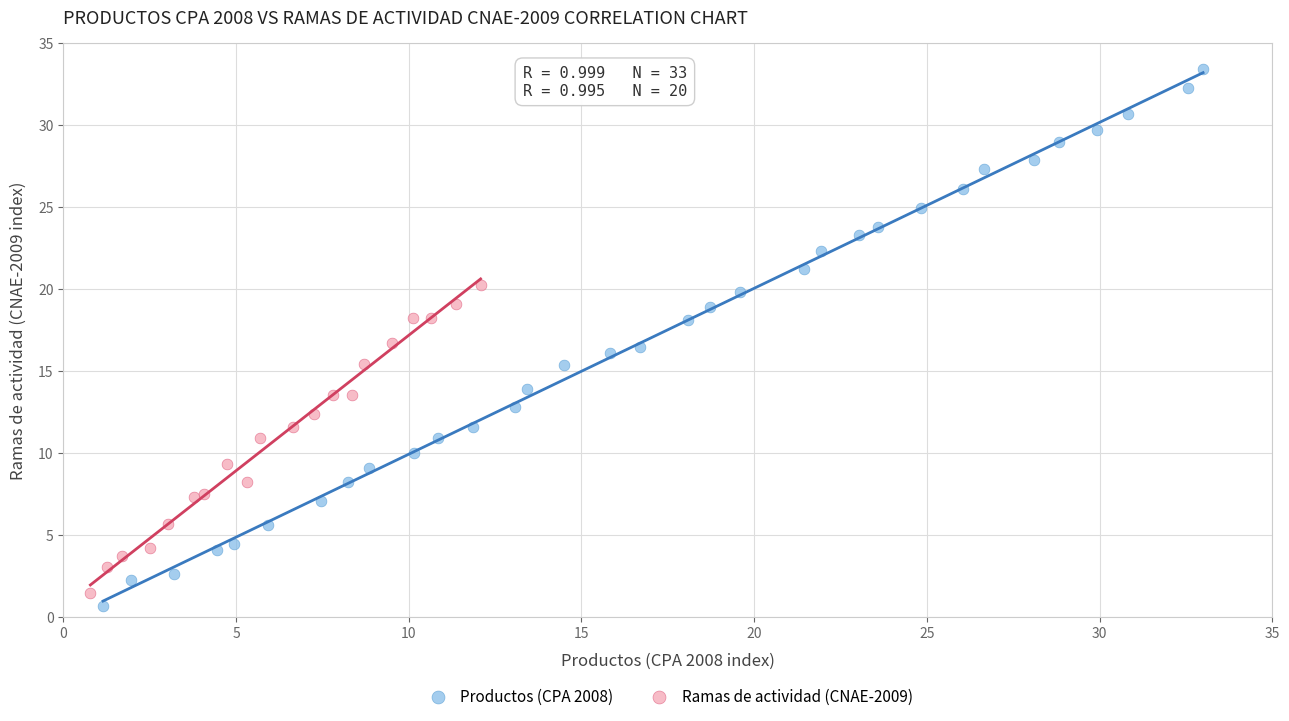

Which series has the largest Y range (max minus min)?

Productos (CPA 2008)